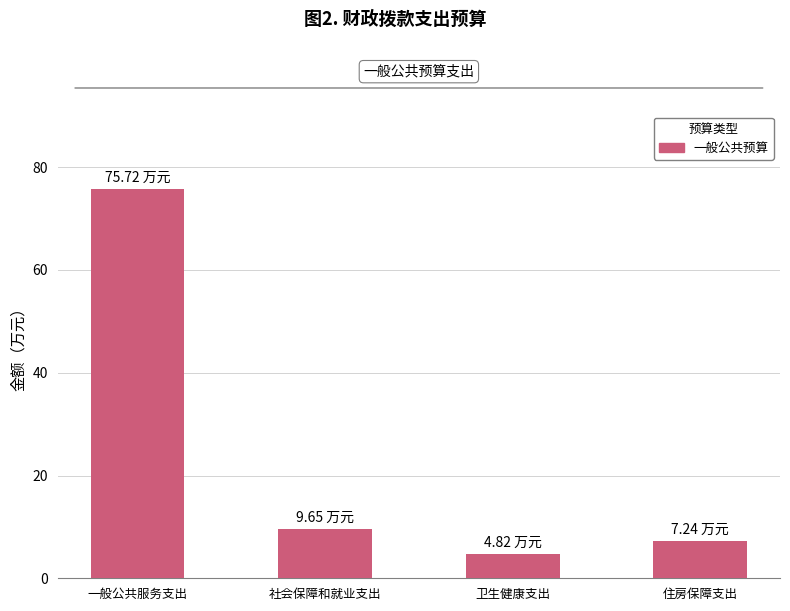

Reading right to left, transcribe all the data shown in this chart.

住房保障支出=7.2	卫生健康支出=4.8	社会保障和就业支出=9.7	一般公共服务支出=75.7